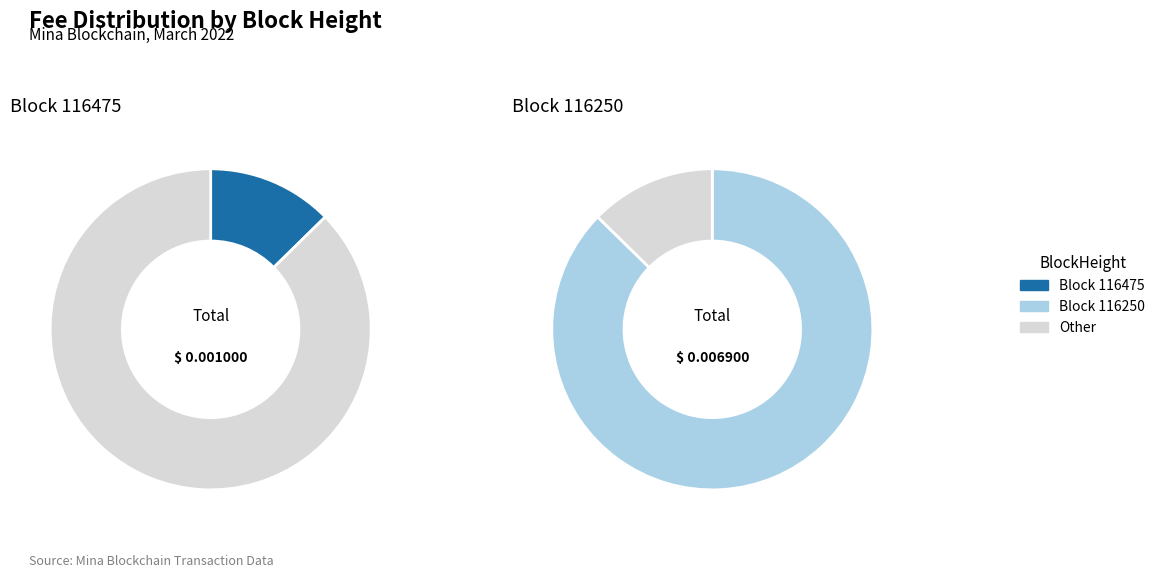

Which slice is the largest?

116250